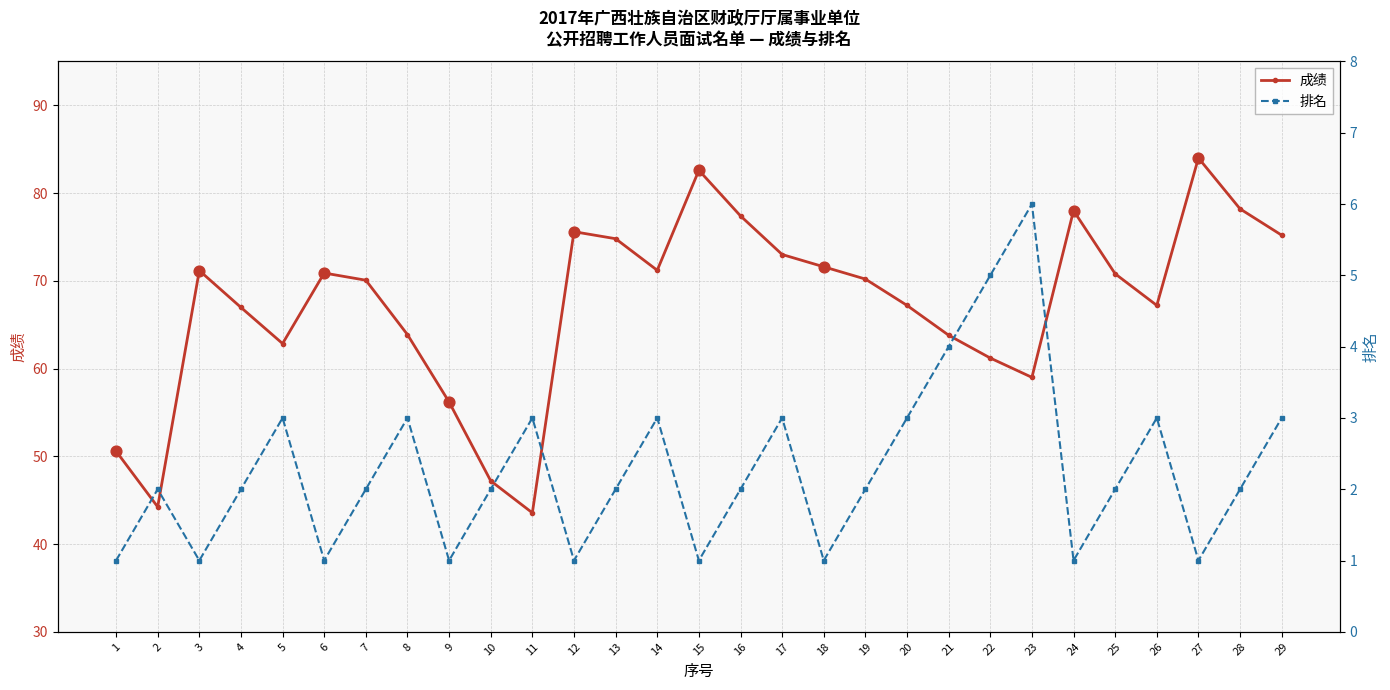

Is the value of 成绩 at 4 greater than the value of 排名 at 5?

Yes